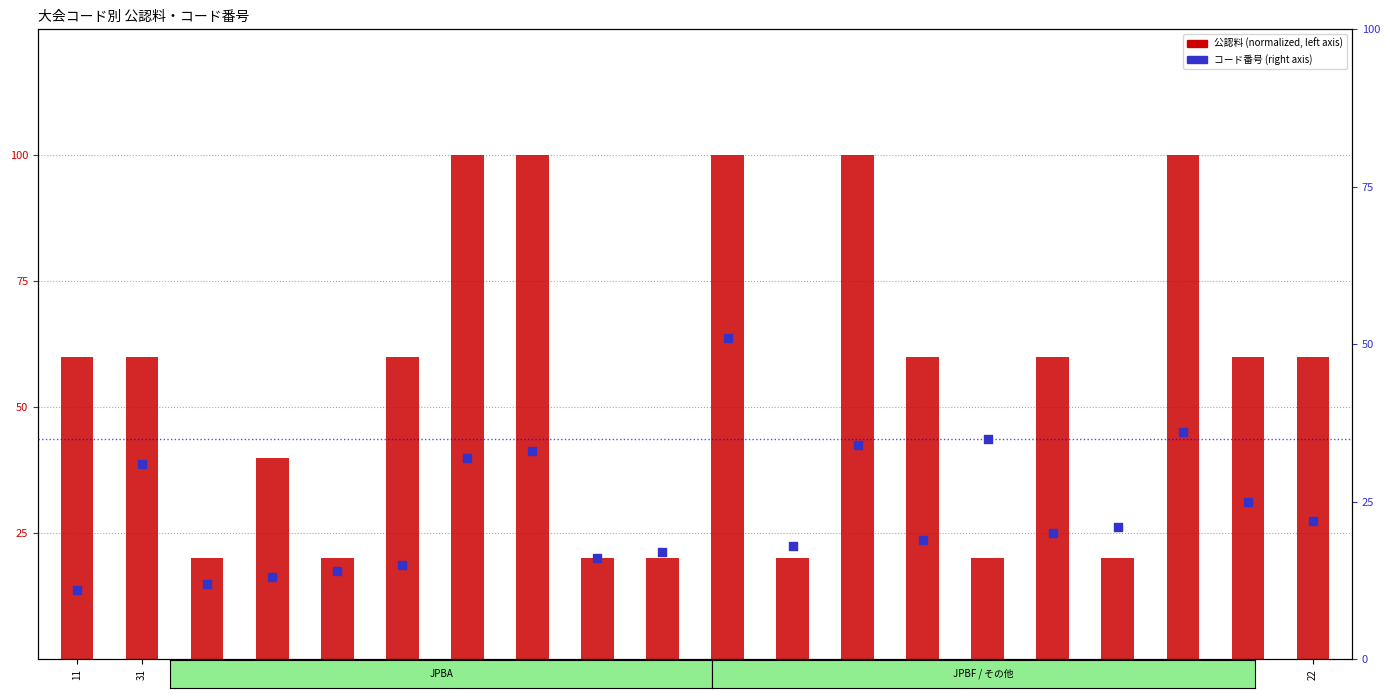

What is the total value across all series at 13?

53